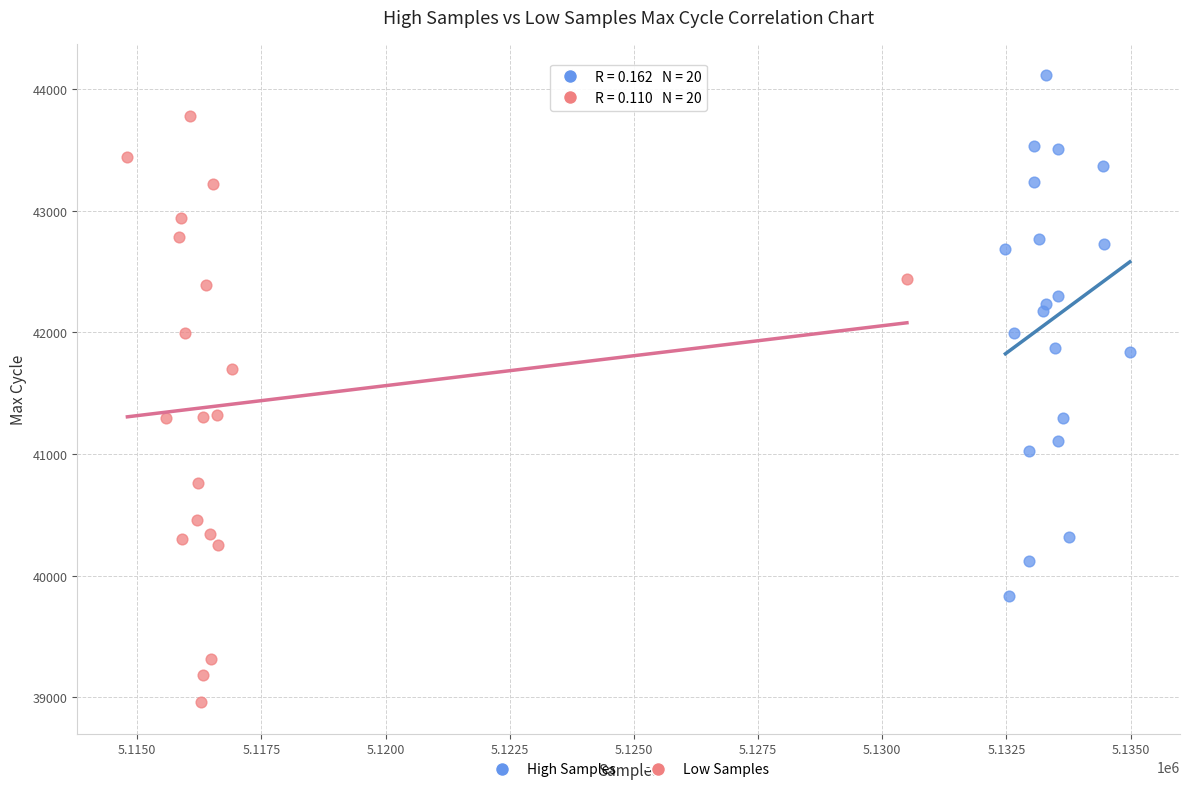

Which series has the largest Y range (max minus min)?

Low Samples